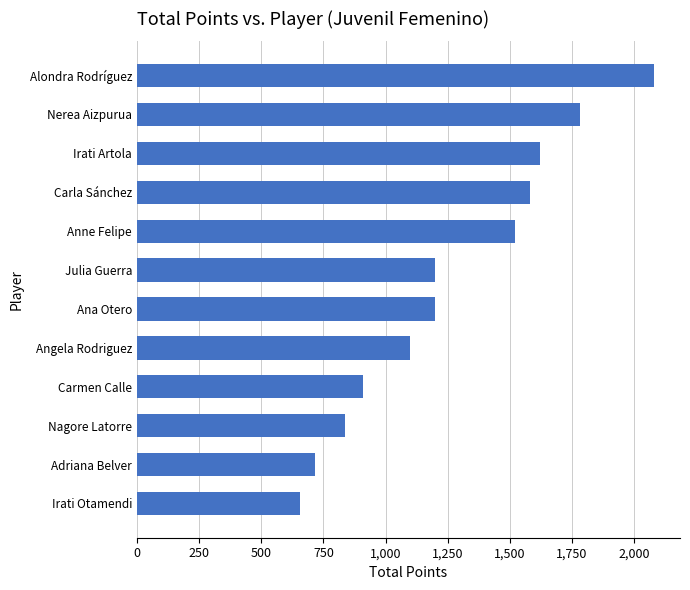

Is it true that the value at Alondra Rodríguez is 554?

False